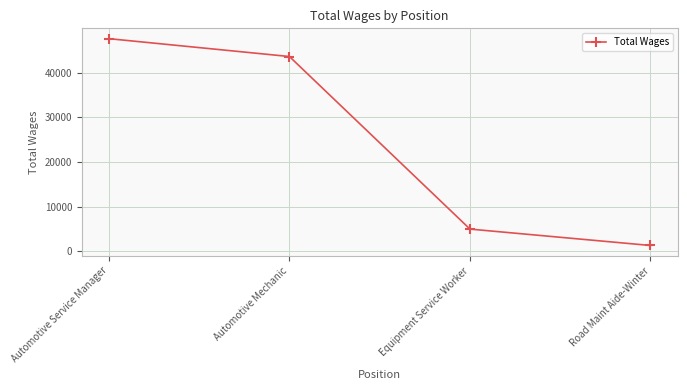

List the labels in order of value, largest first.

Automotive Service Manager, Automotive Mechanic, Equipment Service Worker, Road Maint Aide-Winter